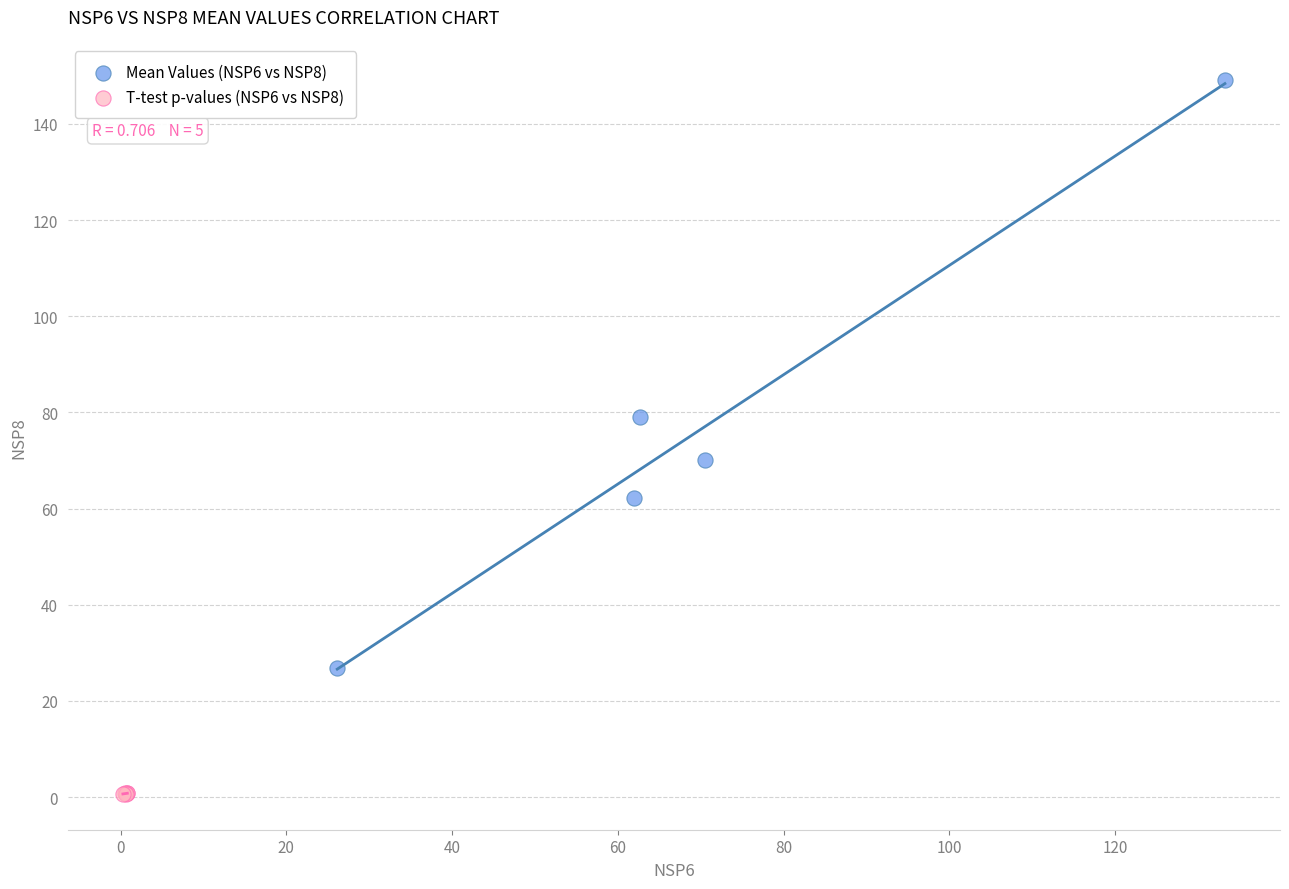

Which series has the largest Y range (max minus min)?

Mean Values (NSP6 vs NSP8)